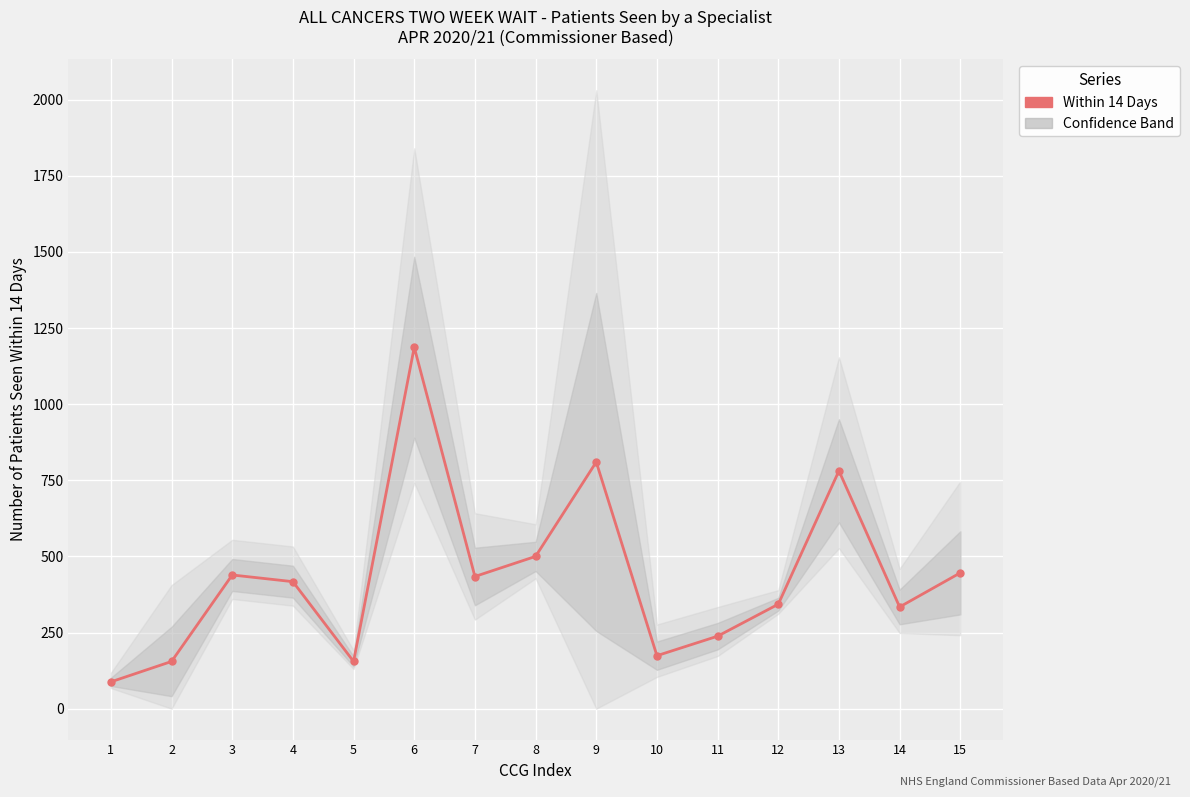

True or false: the data shows 180 at 13.

False